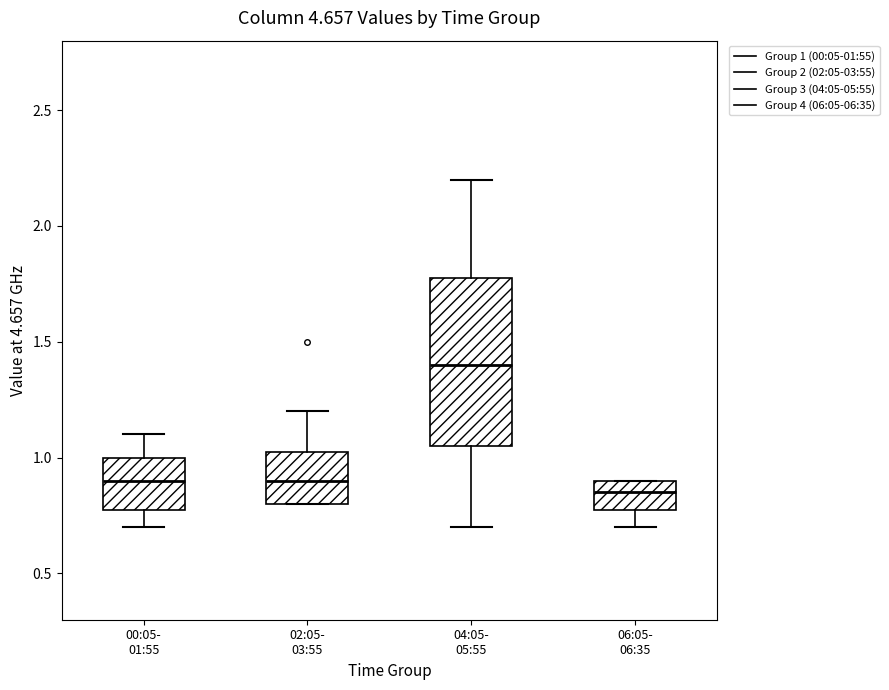

Which box is the tallest, from its lower edge to its upper edge?

04:05- 05:55